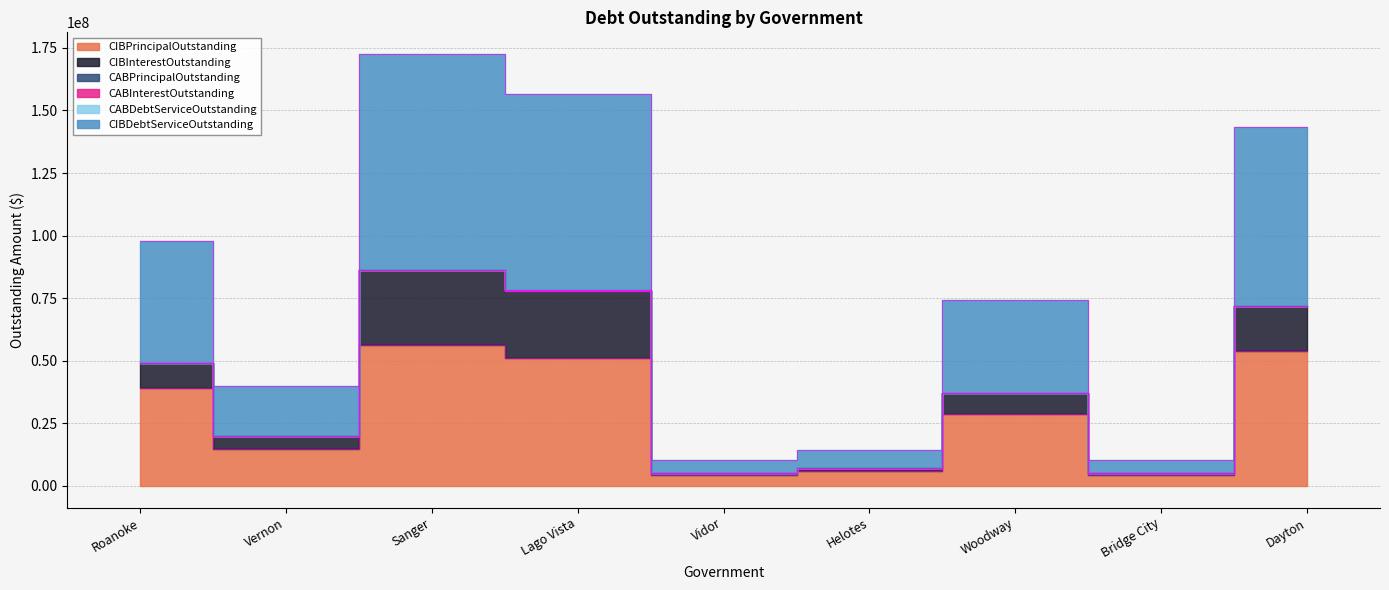

At which category does CIBPrincipalOutstanding reach its first local peak?

Sanger